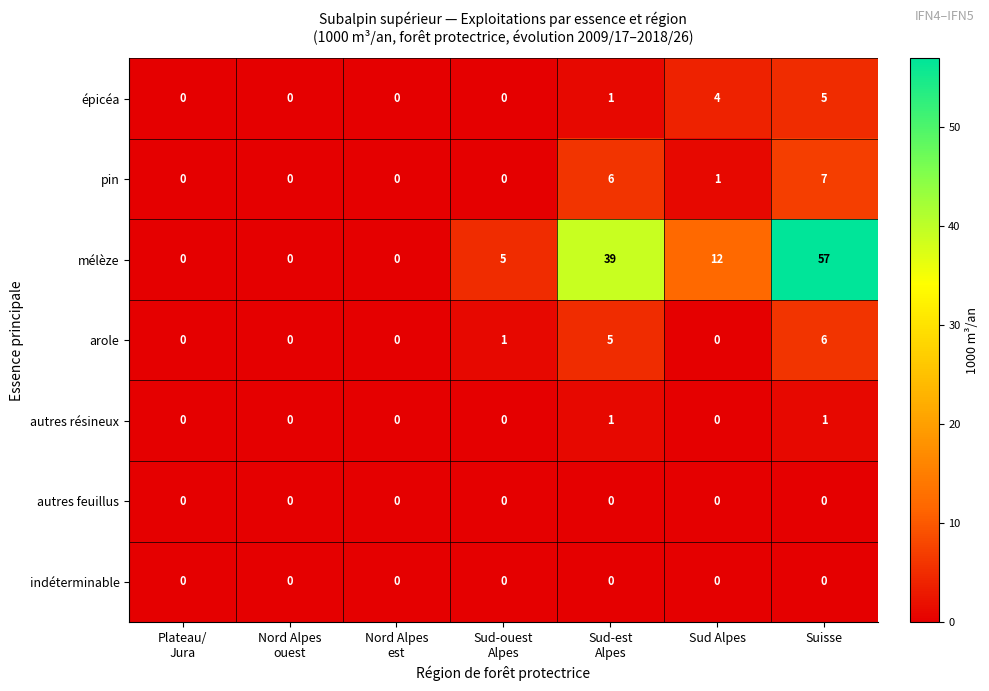

Count the autres résineux values in the range 0 to 1.

7